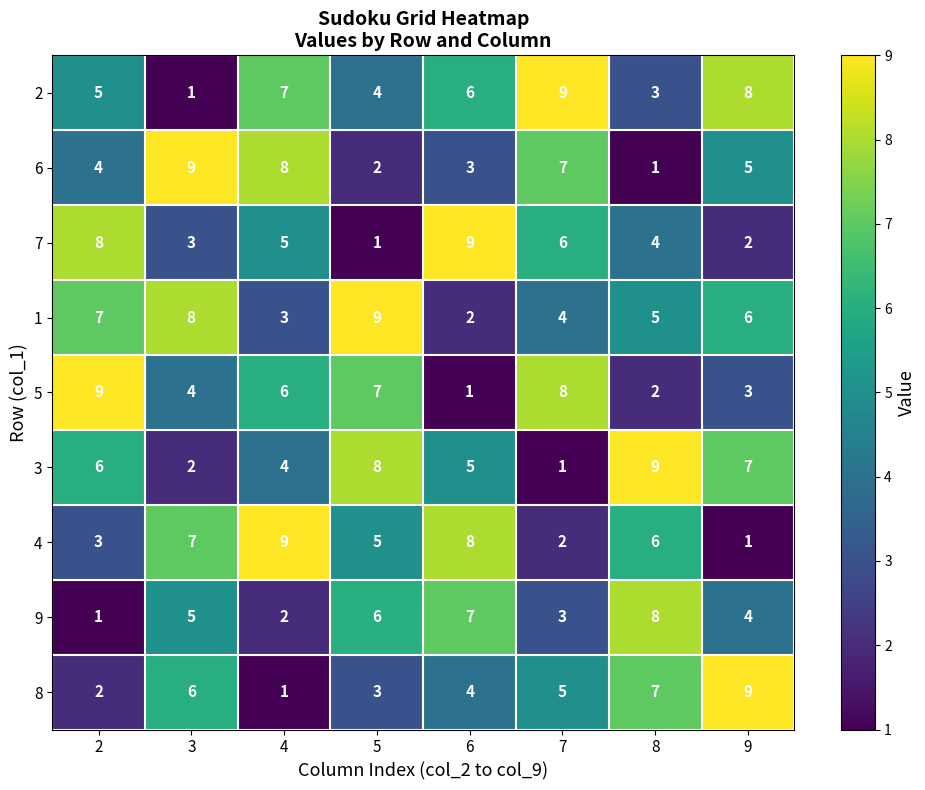

Where is 1 nearest to the value 5?

8